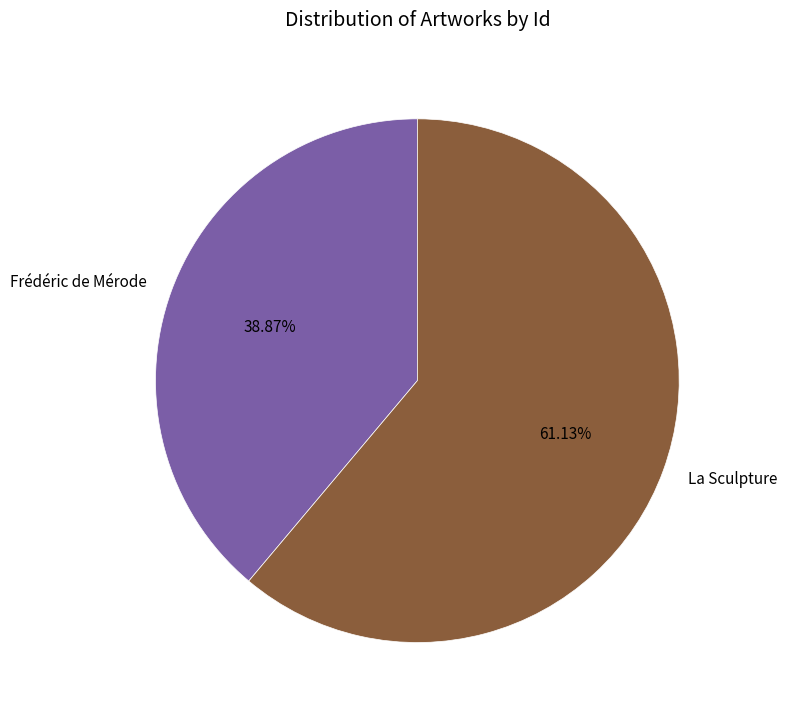

Which category has the biggest portion of the pie?

La Sculpture